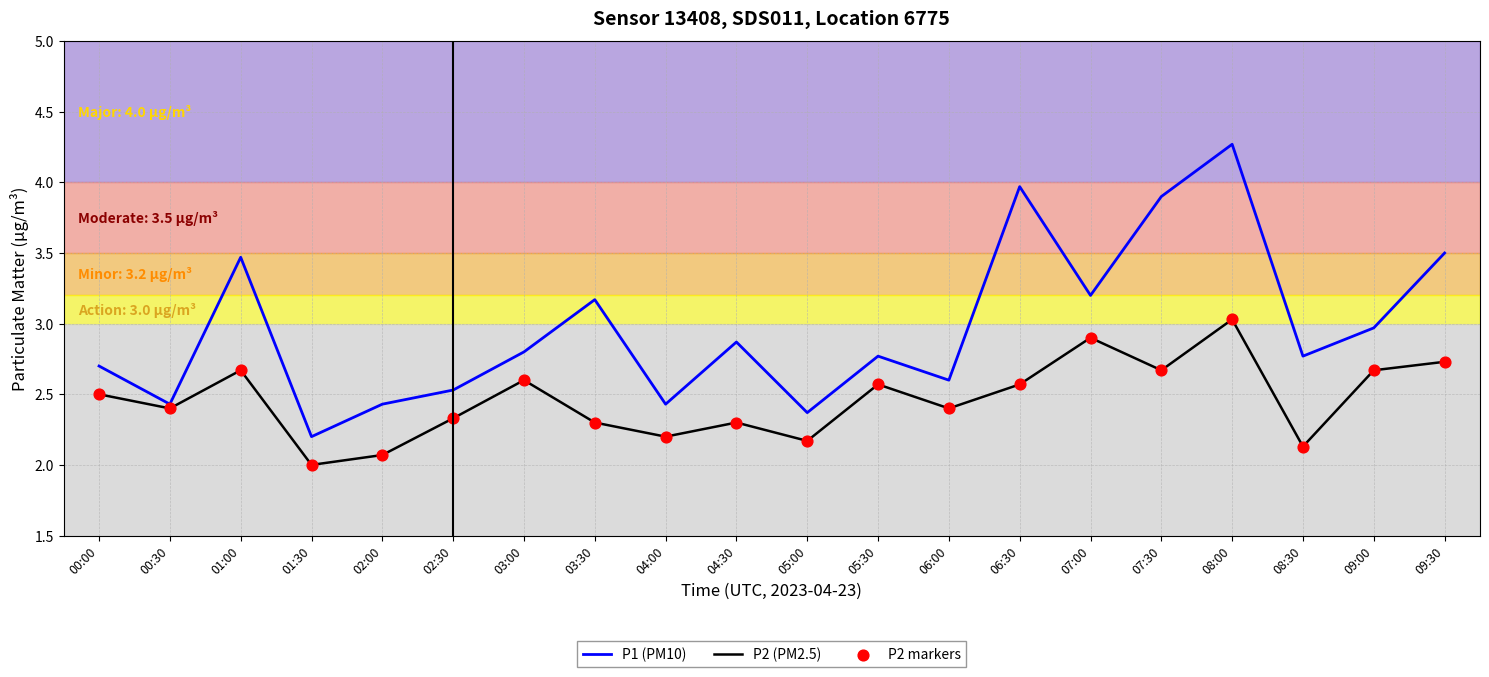

Which category has the highest value across all series?

08:00